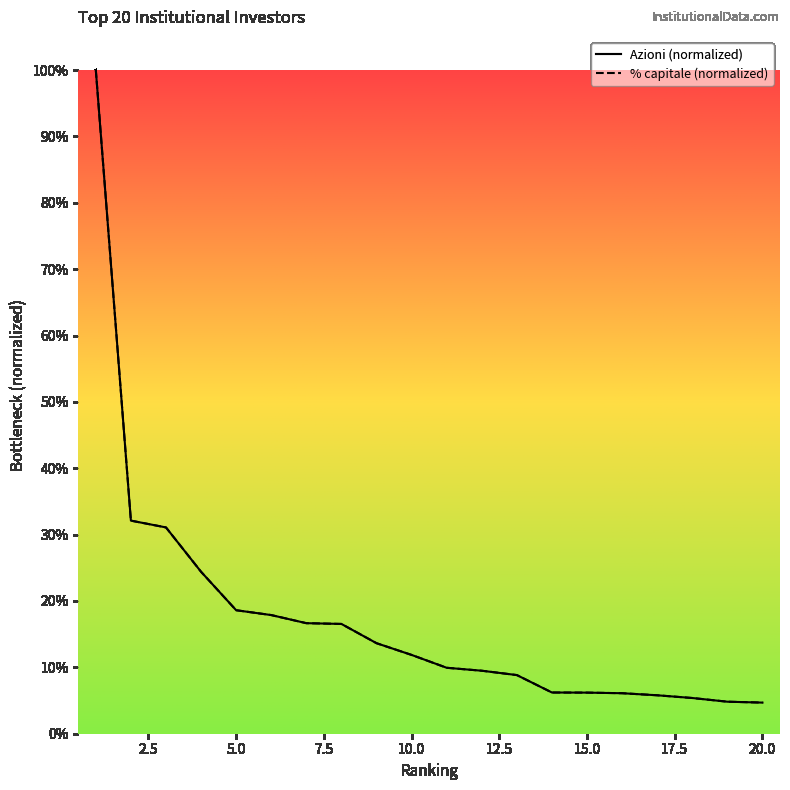

Does the chart have visible grid lines?

No